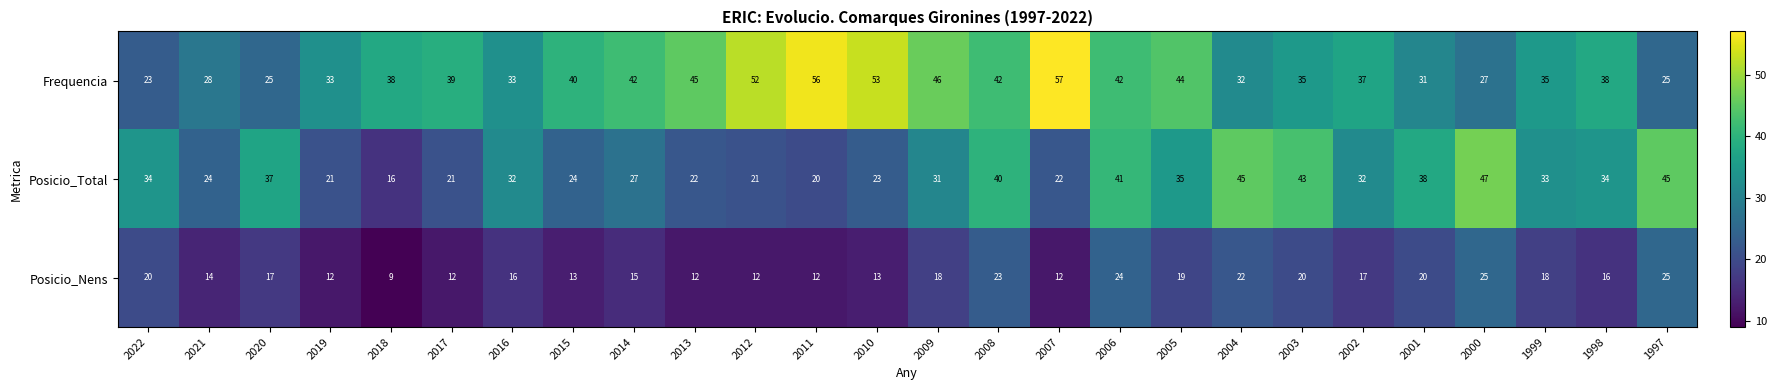

Which series has the largest range (max minus min)?

Frequencia